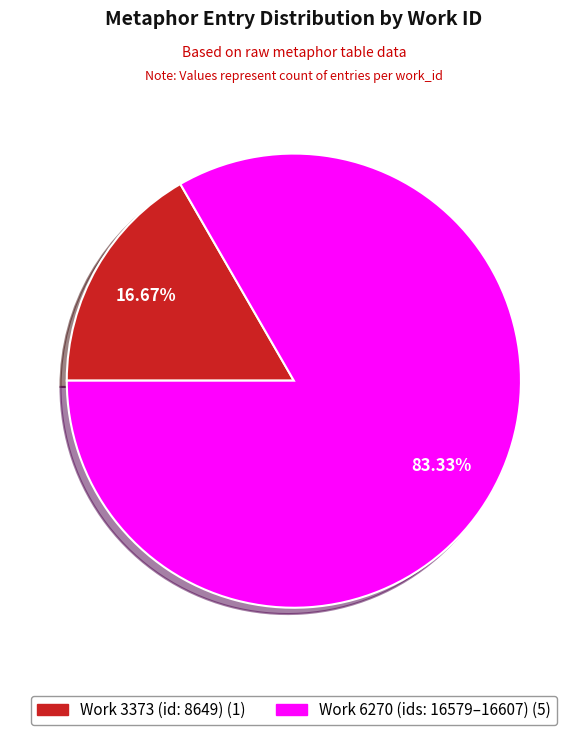

How many slices are in this pie chart?

2